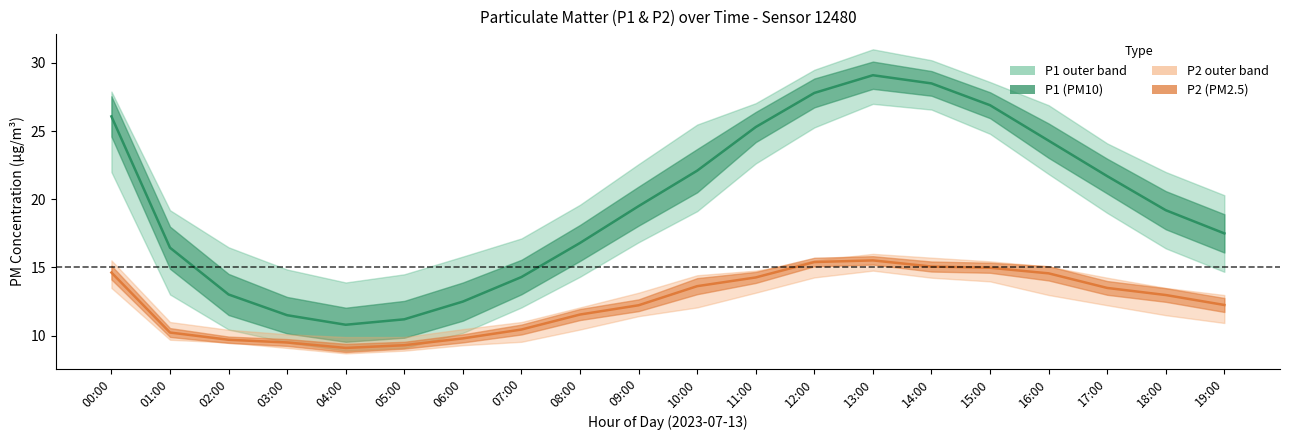

What is the approximate value of P2 (PM2.5) at 03:00?

9.5